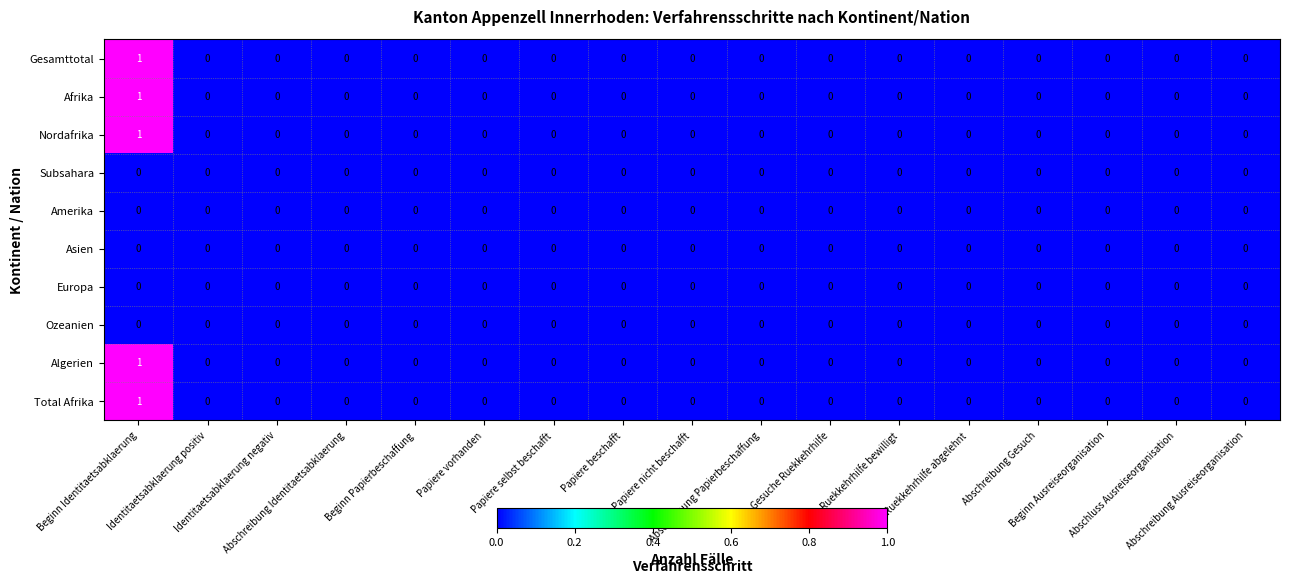

How many positive values does the Nordafrika series have?

1